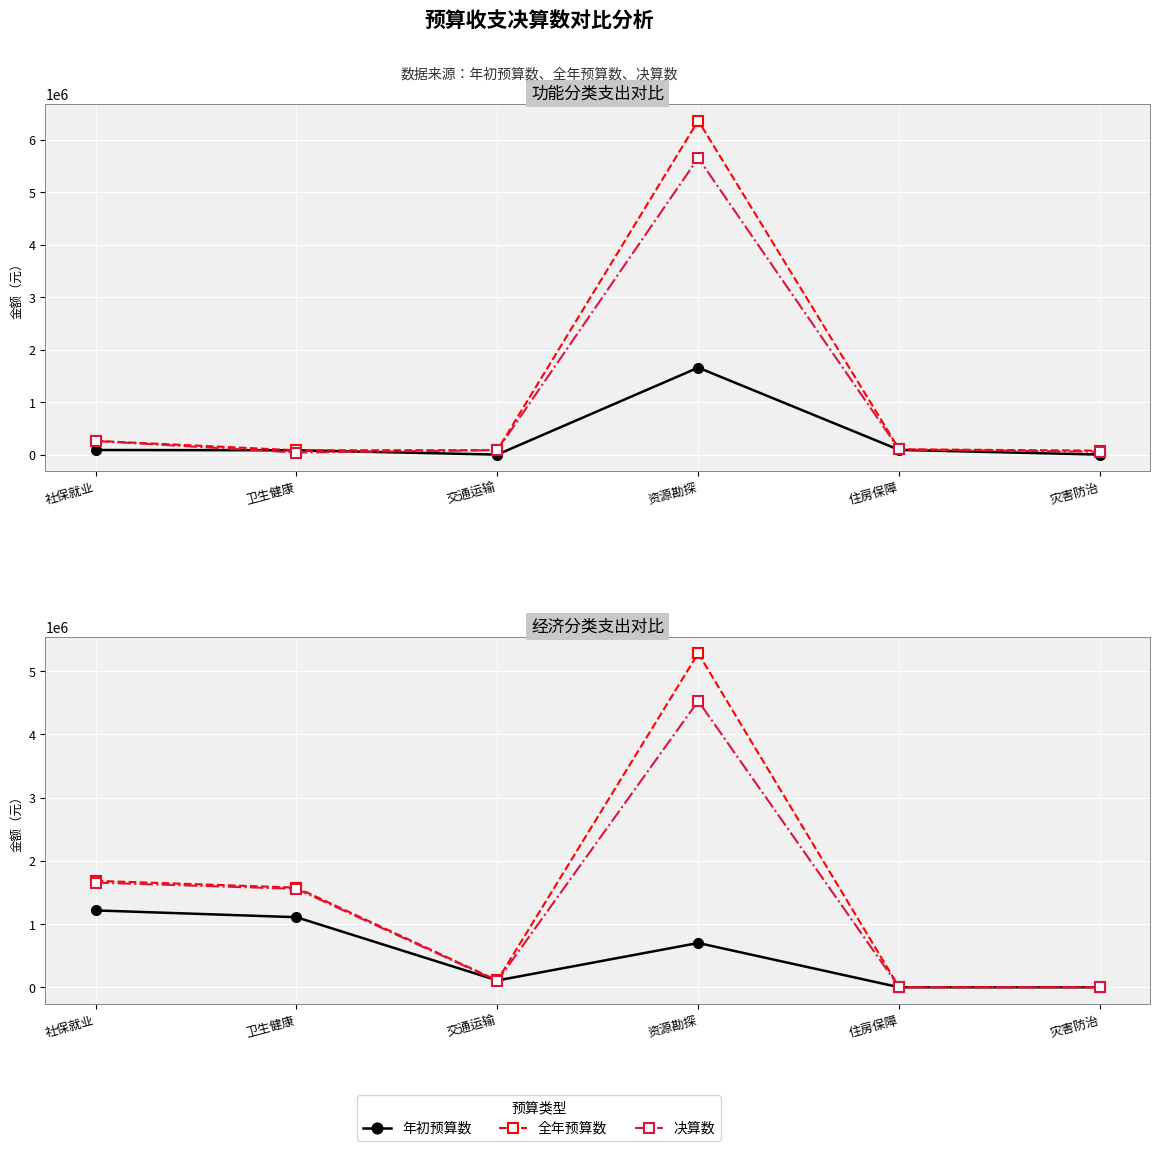

True or false: 全年预算数 and 年初预算数 intersect in this chart.

False